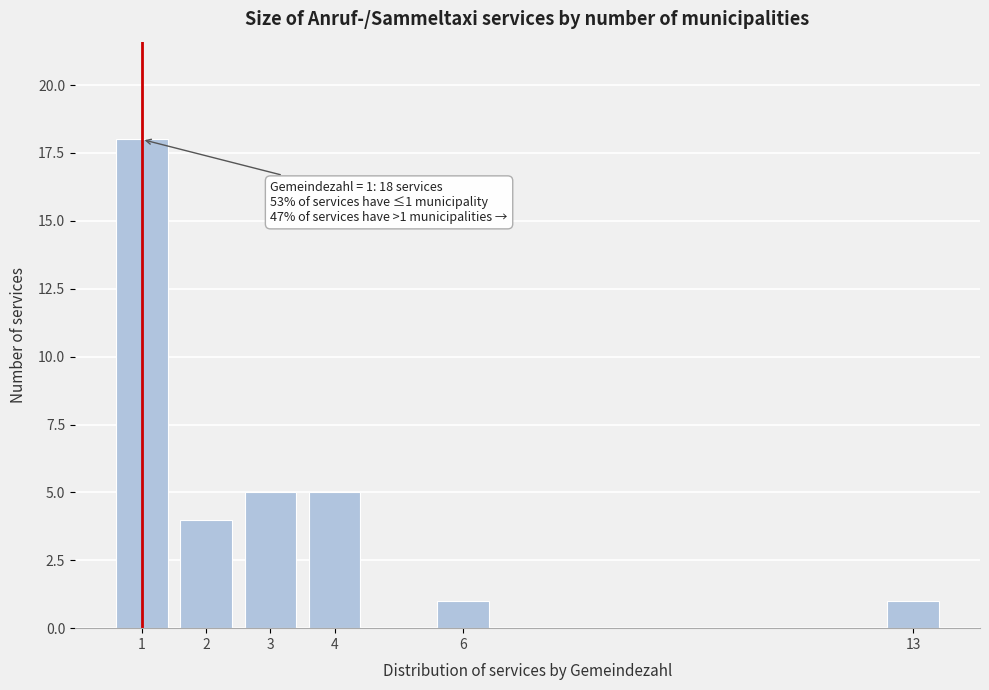

Reading left to right, list all the values displayed in this chart.

1=18	2=4	3=5	4=5	6=1	13=1